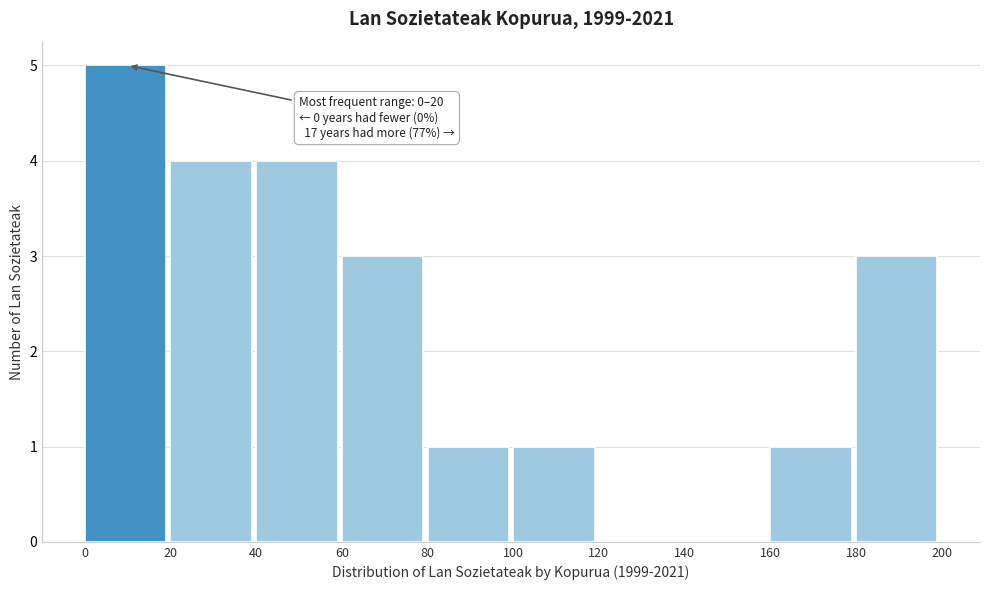

Which range on the x-axis has the tallest bar?

0 to 20